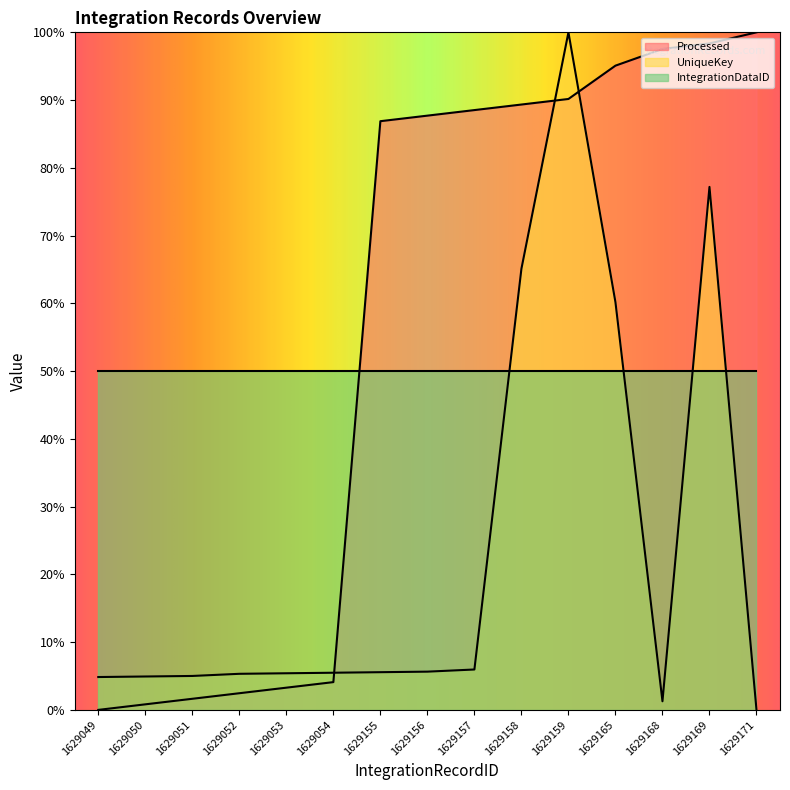

How many data points in UniqueKey are less than 5?

4